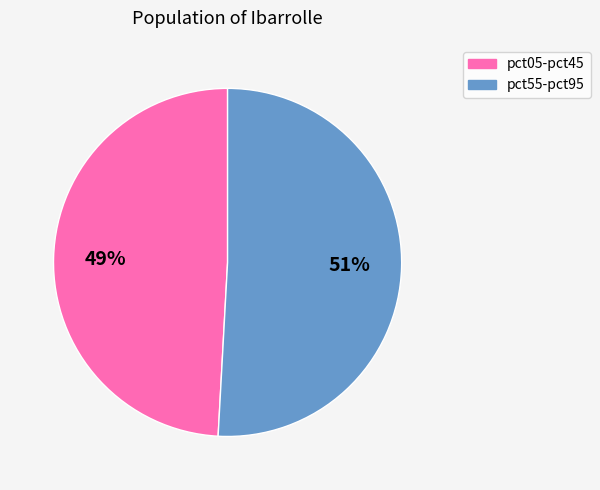

To the nearest percent, what is the average slice percentage?

50%